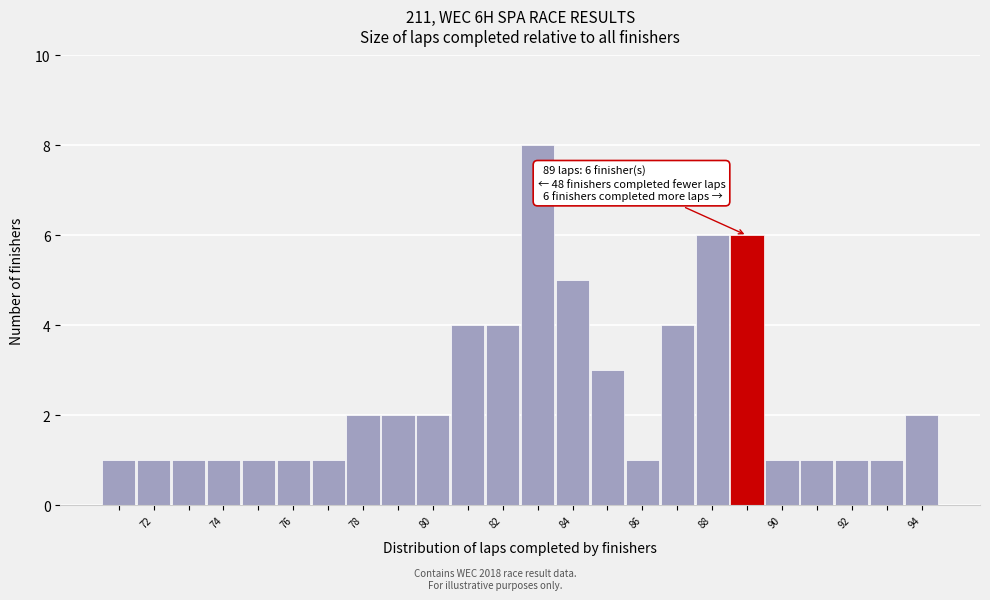

Which range on the x-axis has the tallest bar?

82.5 to 83.5